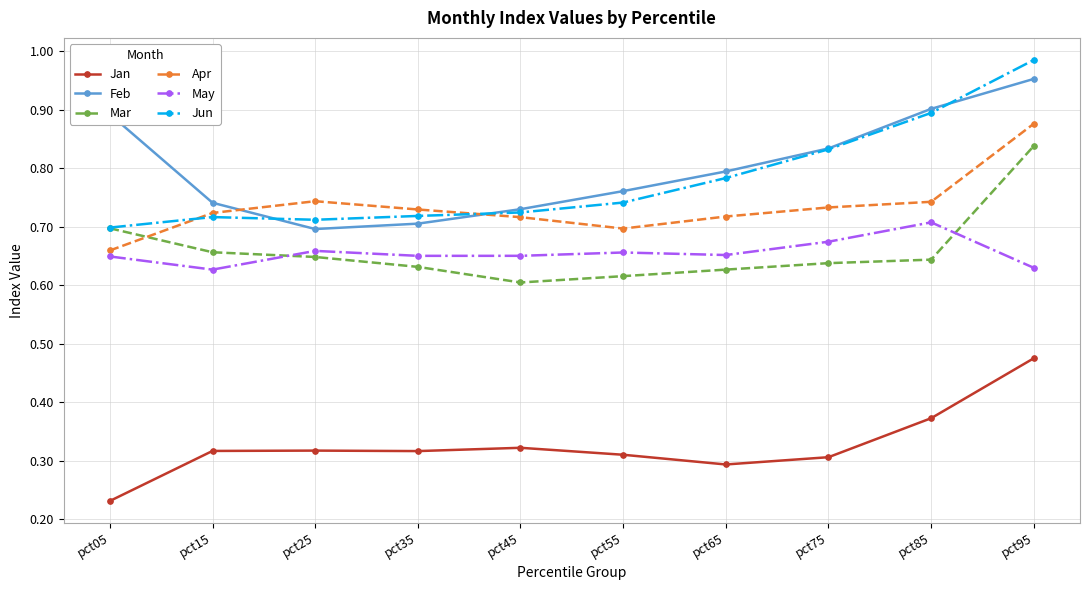

How many distinct data groups are displayed?

6